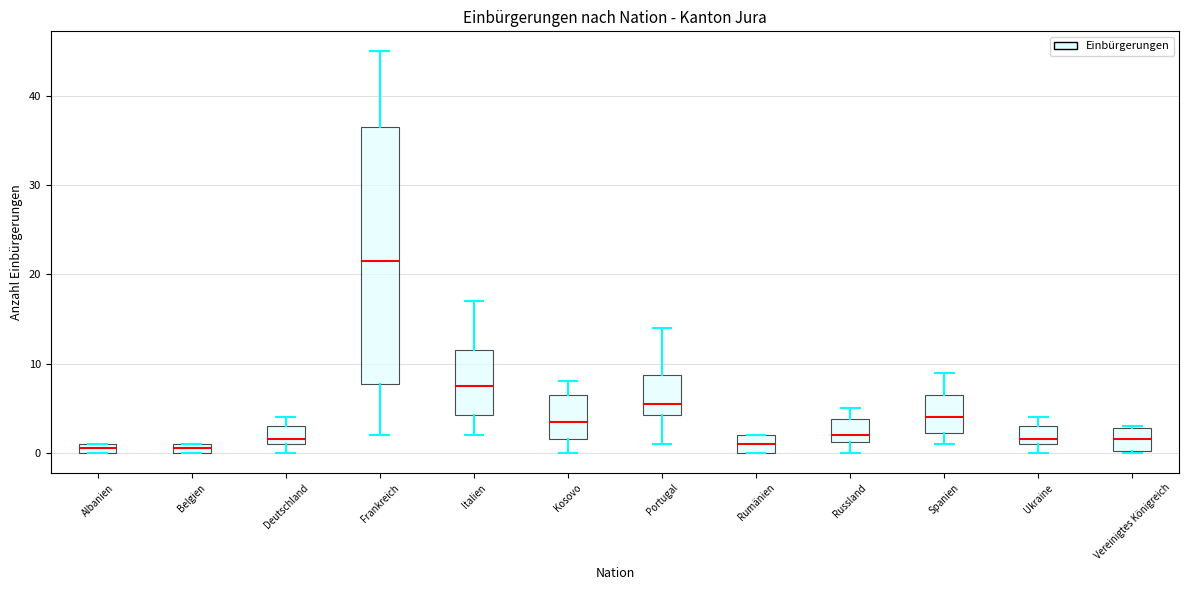

Where is the upper edge of the box for Vereinigtes Königreich on the y-axis? The values are not printed on the chart, so give them approximately, as read against the axis.

3